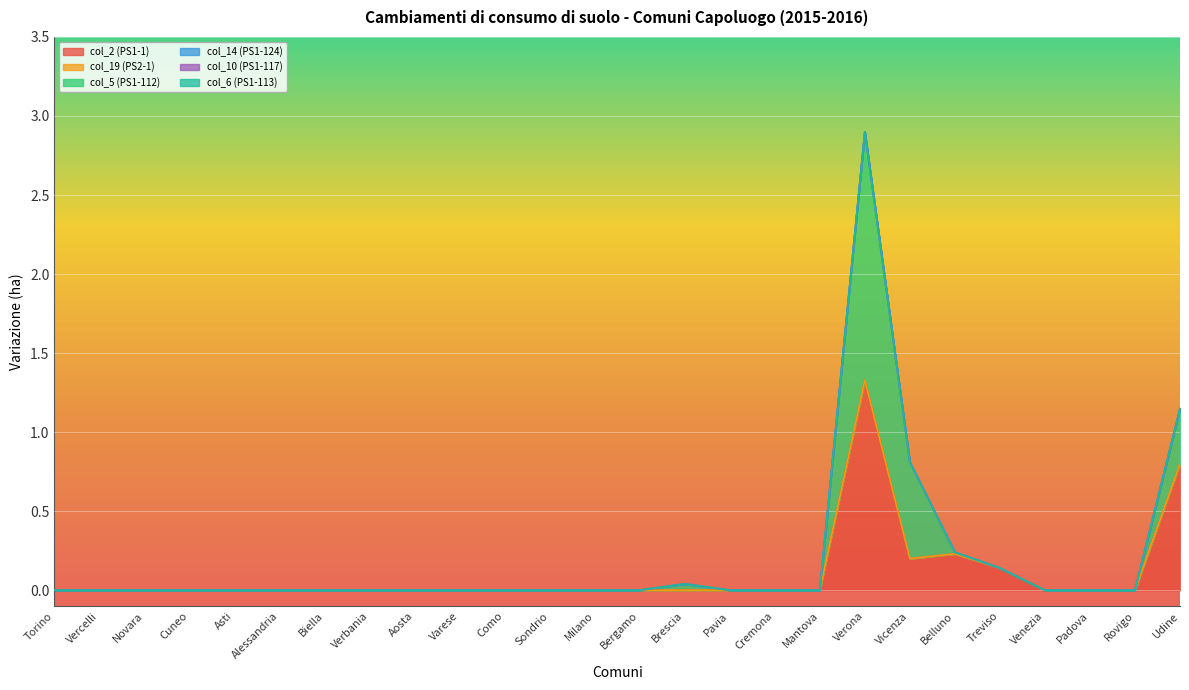

What is the difference between the col_2 (PS1-1) values at Cremona and Belluno?

0.2